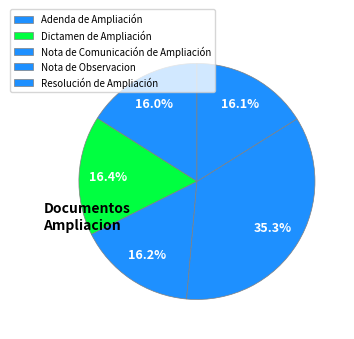

How many segments does this pie chart have?

5